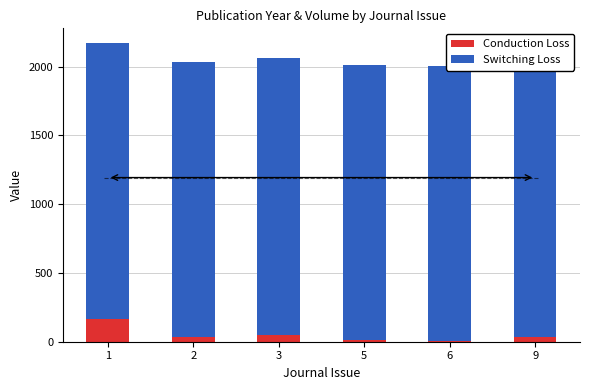

Reading right to left, extract all data points from this chart.

Conduction Loss: 9=33	6=5	5=10	3=48	2=32	1=167
Switching Loss: 9=2018	6=2001	5=2003	3=2017	2=2003	1=2002